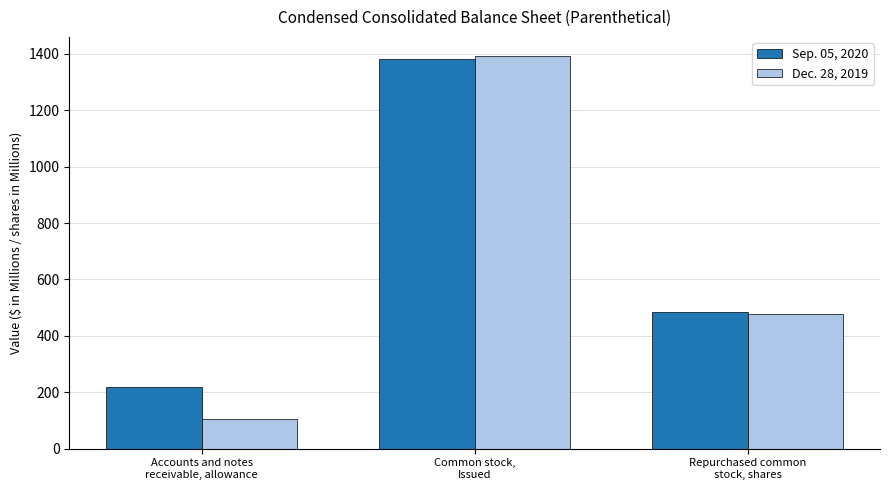

What is the label of the 3rd bar from the left?

Repurchased common
stock, shares